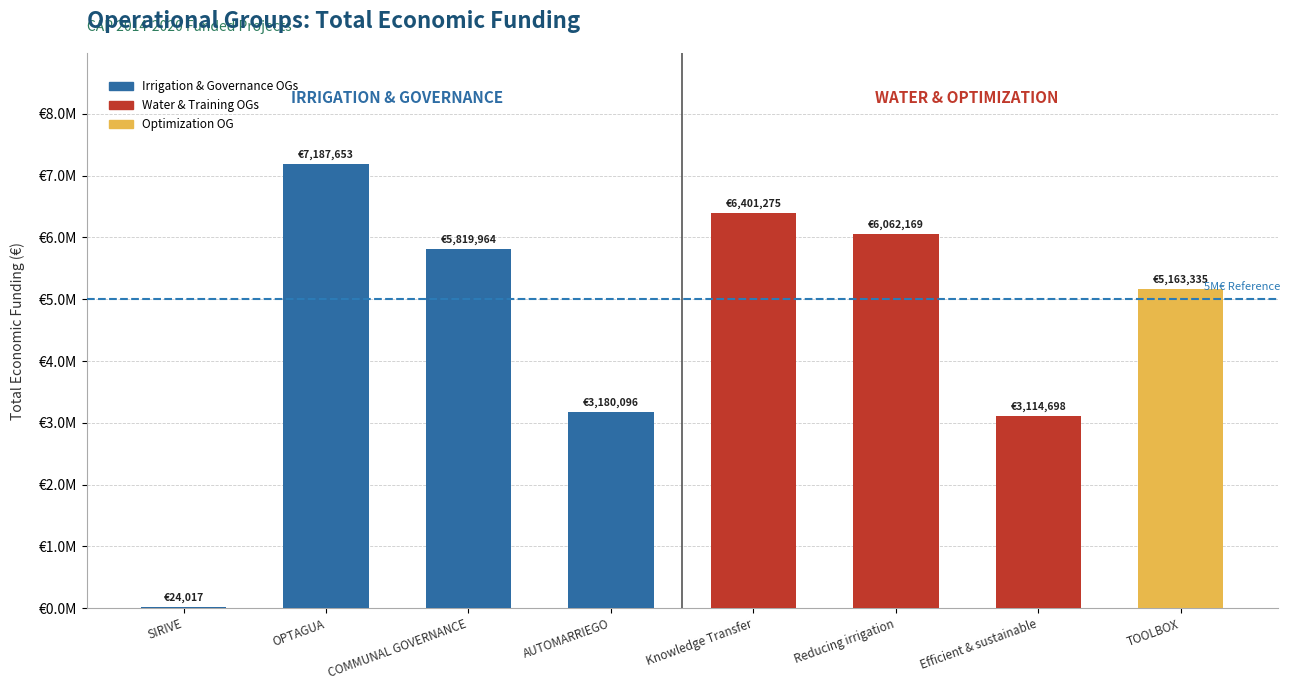

Reading right to left, what are all the values shown in this chart?

5163335	3114698	6062169	6401275	3180096	5819964	7187653	24017